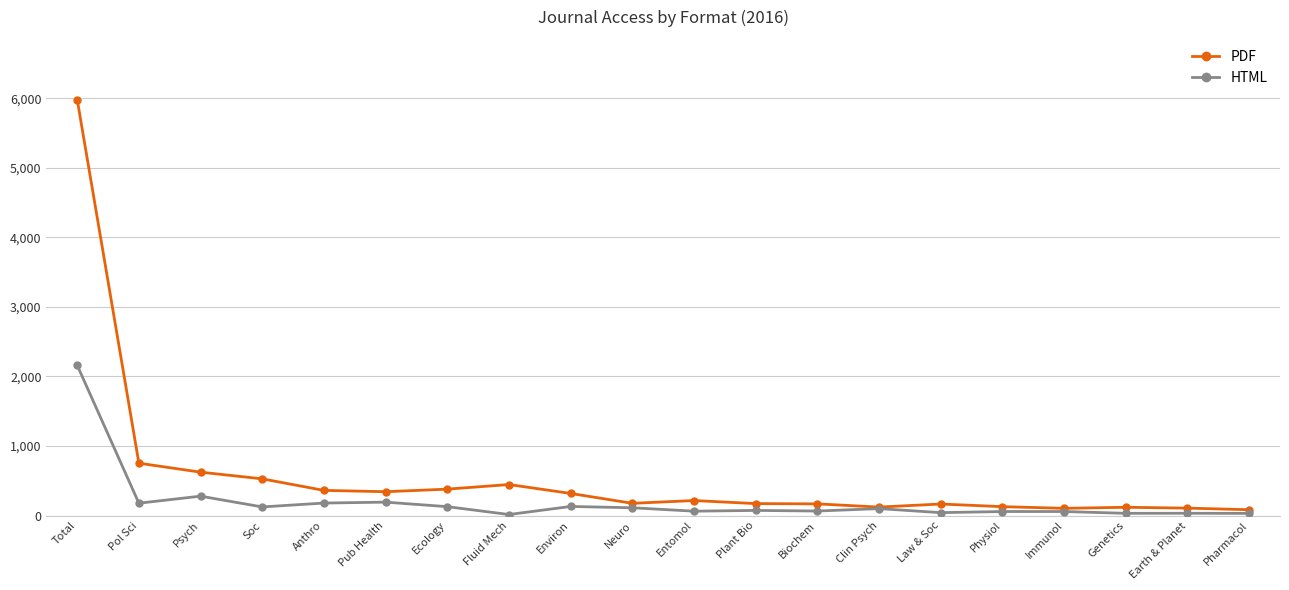

The value of PDF at Soc is 528. True or false?

True